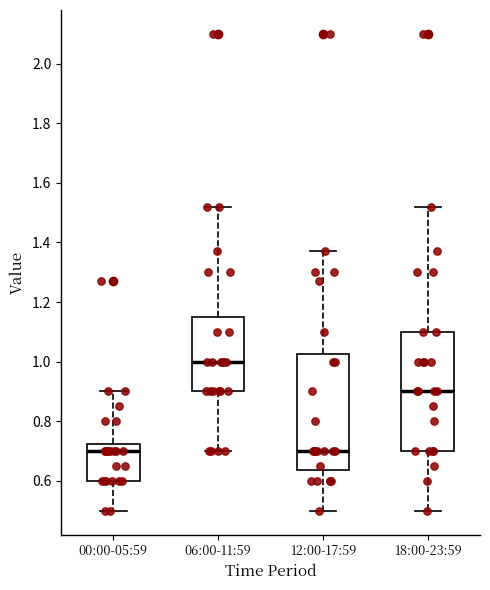

Reading left to right, read every box against the y-axis: the position of its median line, the range the box covers, and the ends of its whiskers. The values are not printed on the chart, so give them approximately, as read against the axis.

00:00-05:59: median 0.70, box 0.60 to 0.72, whiskers 0.50 to 0.90
06:00-11:59: median 1.00, box 0.90 to 1.16, whiskers 0.70 to 1.52
12:00-17:59: median 0.70, box 0.64 to 1.02, whiskers 0.50 to 1.38
18:00-23:59: median 0.90, box 0.70 to 1.10, whiskers 0.50 to 1.52